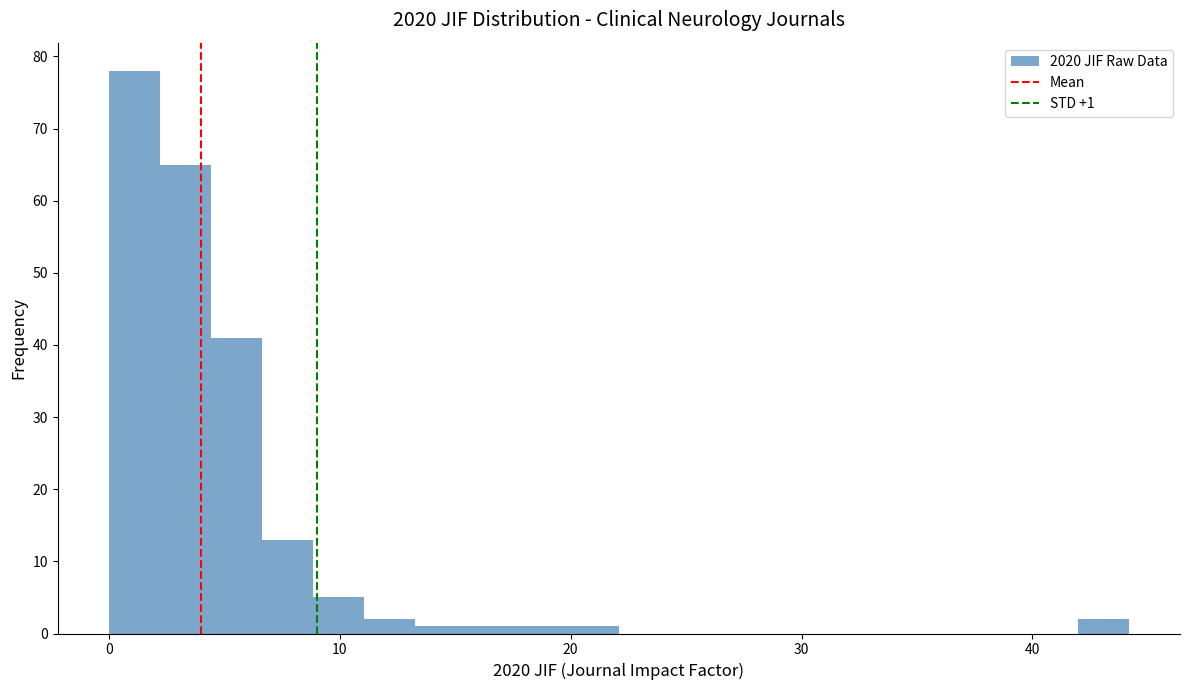

Around what value on the x-axis is the tallest bar? Give the approximate position of its centre, as read against the axis.

1